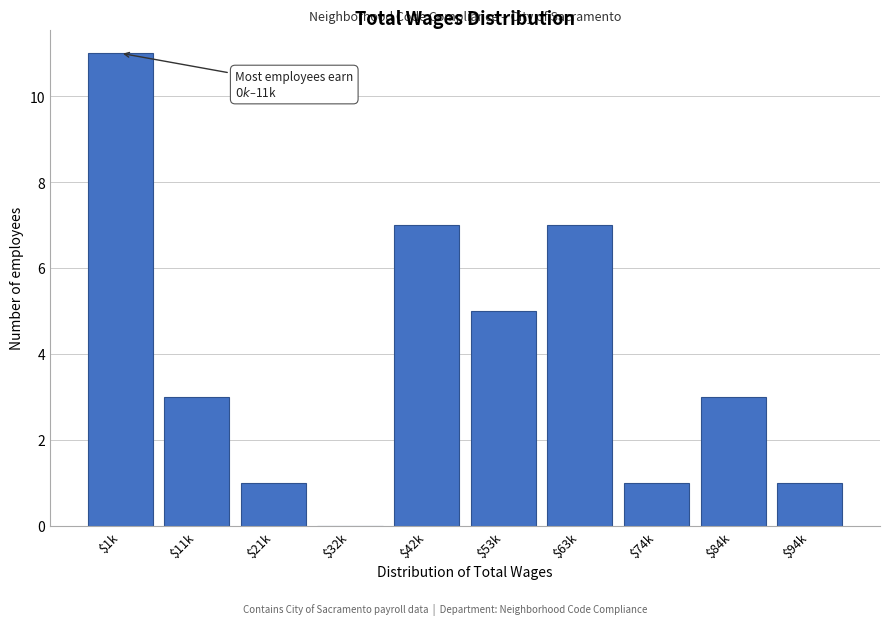

True or false: the data shows 1 at $21k.

True